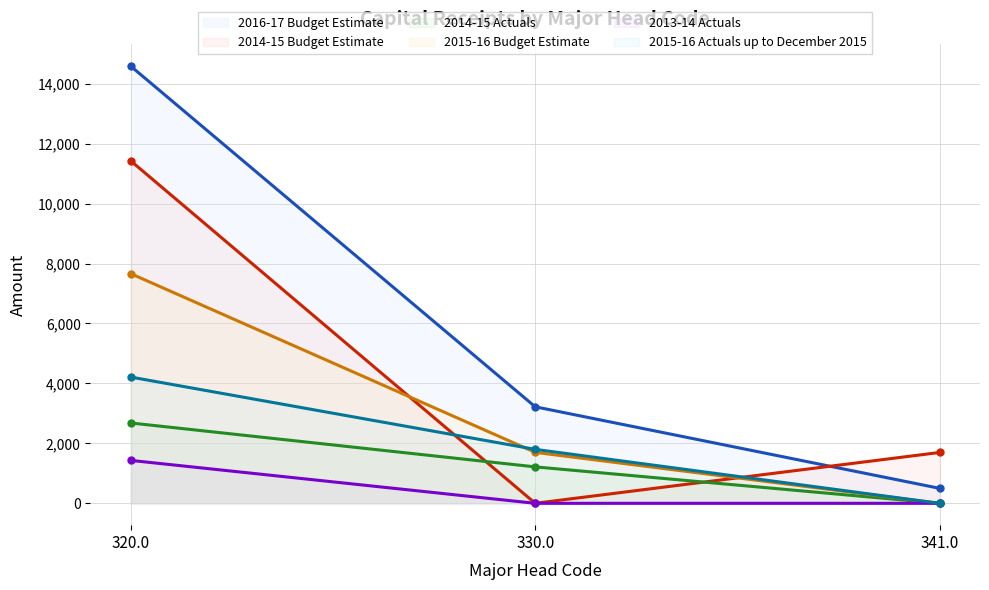

What is the label of the 1st point from the right?

341.0